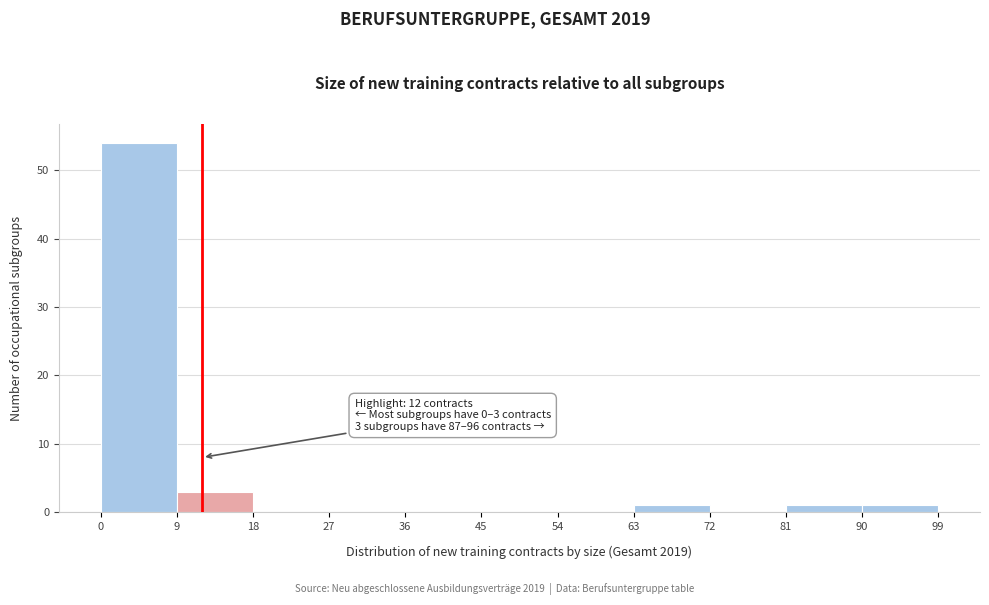

Over which range of the x-axis is the bar tallest?

0 to 9